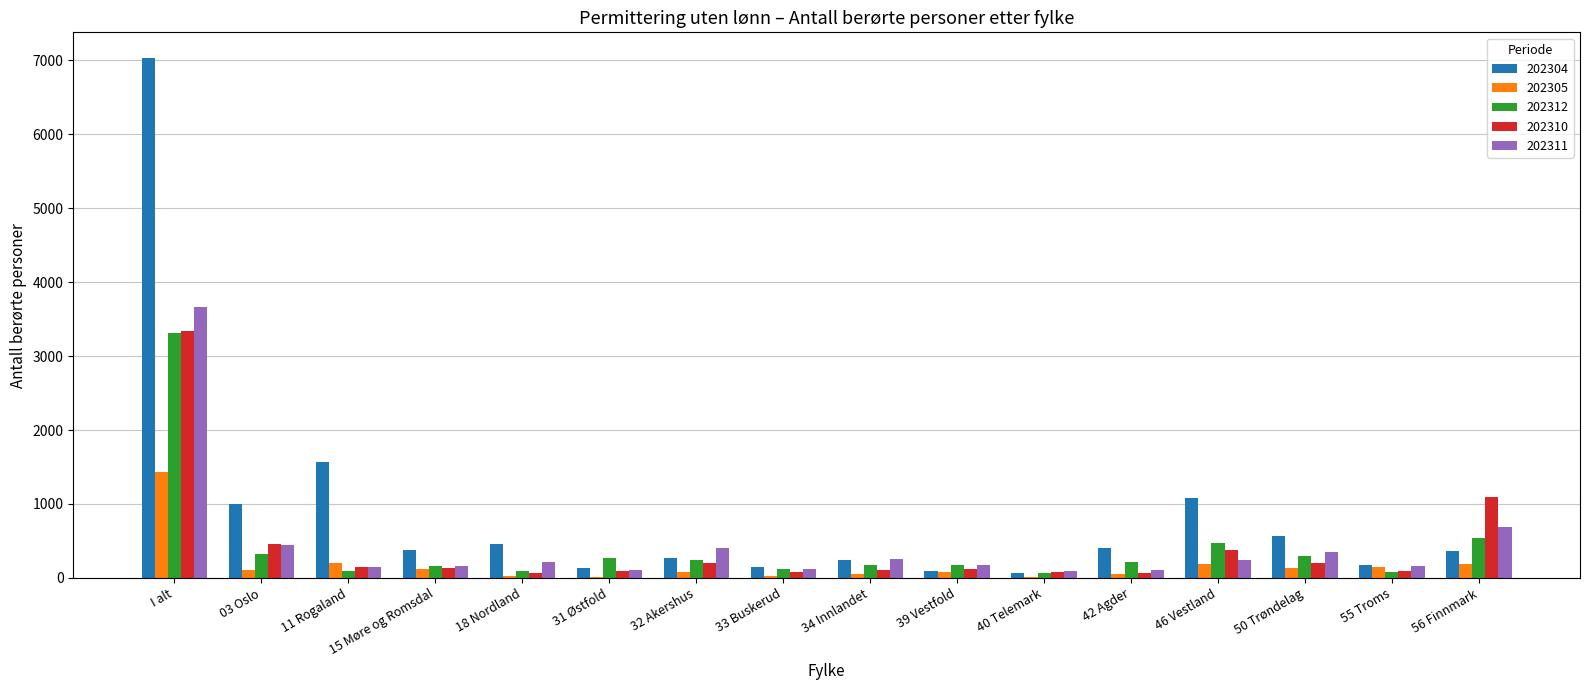

At which category is the sum across all series the highest?

I alt